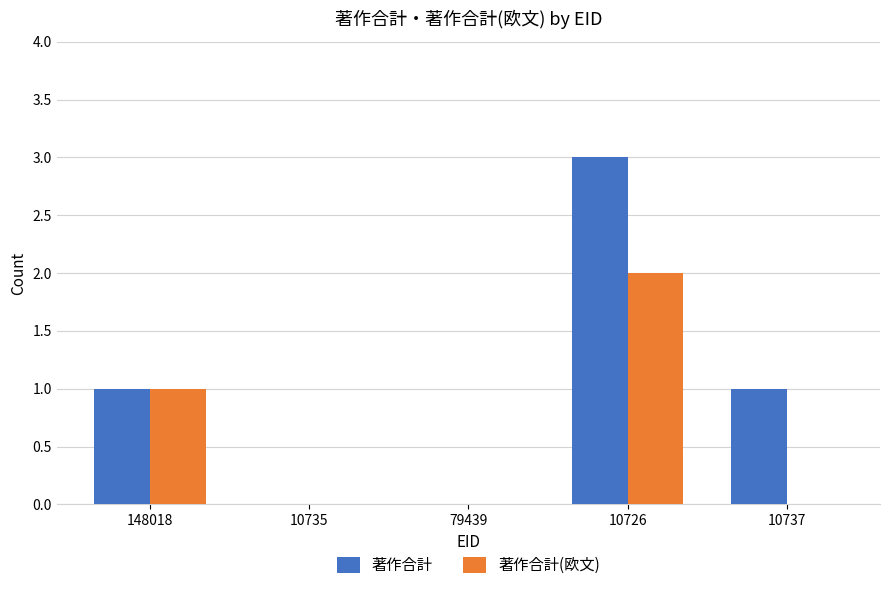

How many categories are shown in the chart?

5